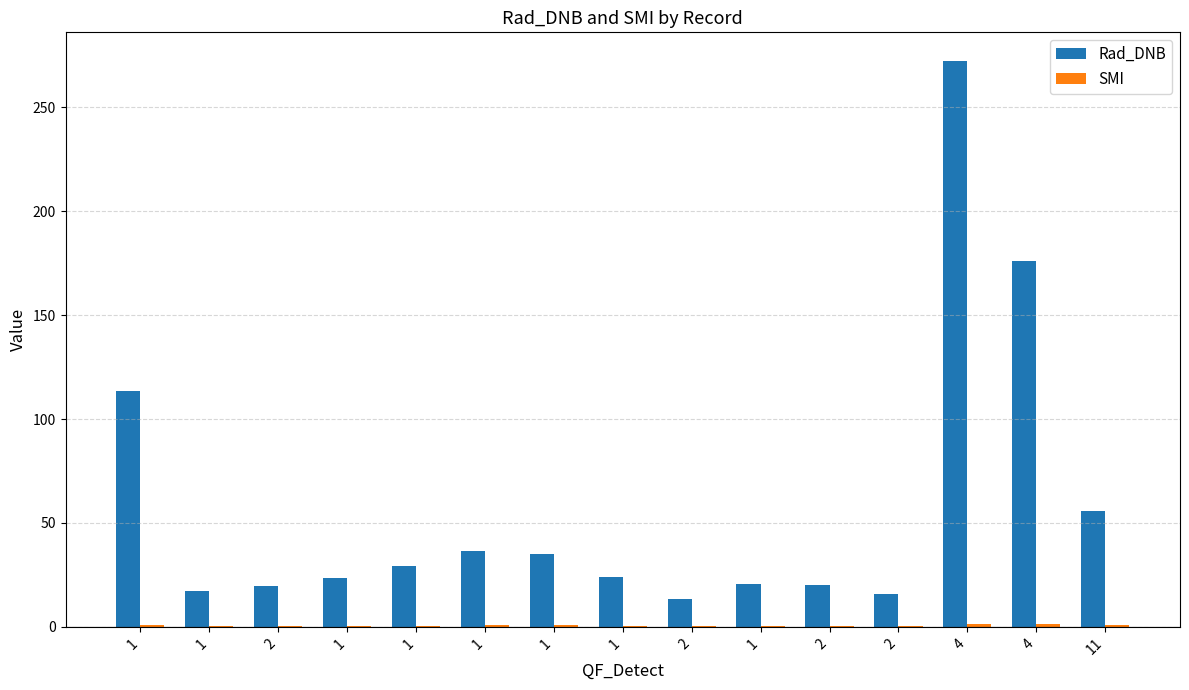

Which has a higher value, 2 or 1?

1